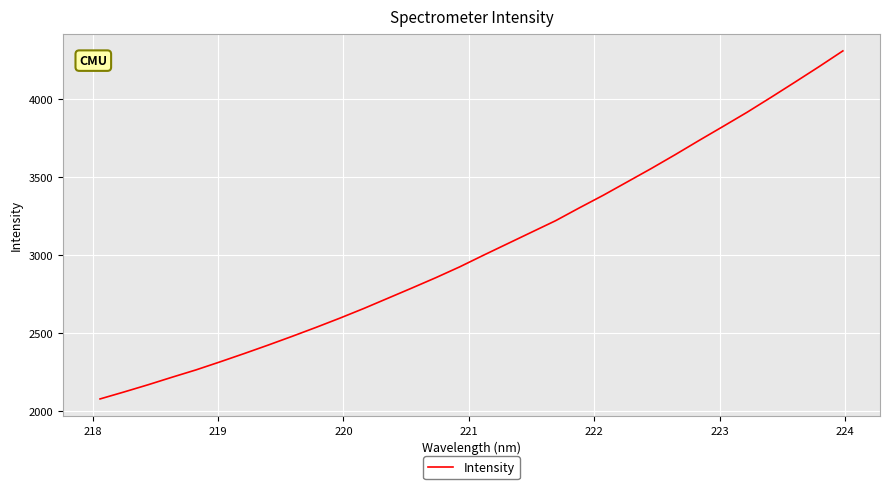

Is this an area chart (filled region under the line)?

No